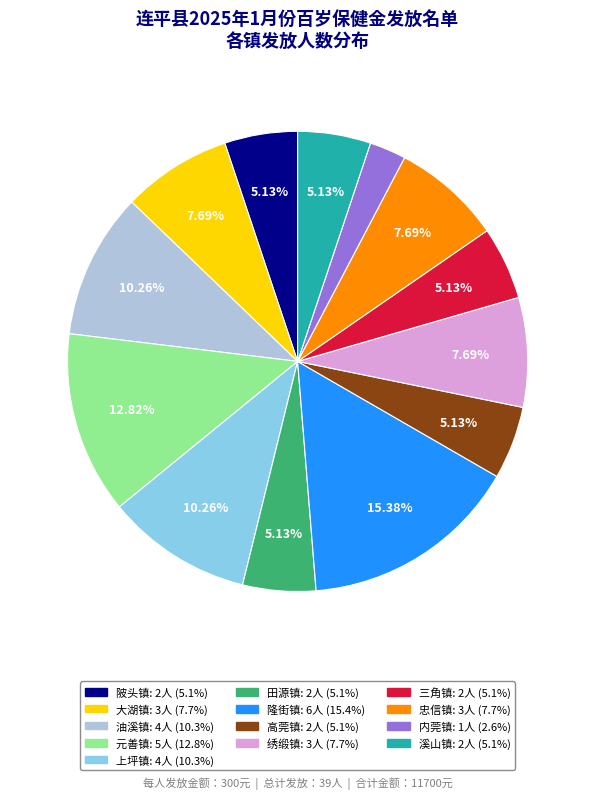

Count the number of slices in the pie.

13